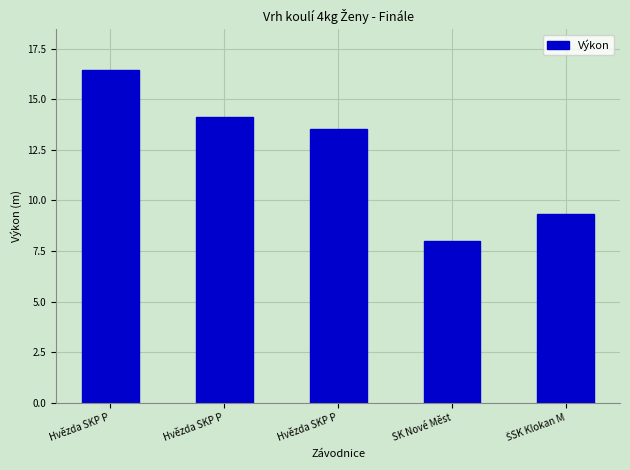

Reading left to right, extract all data points from this chart.

16.4	14.1	13.5	8.0	9.3